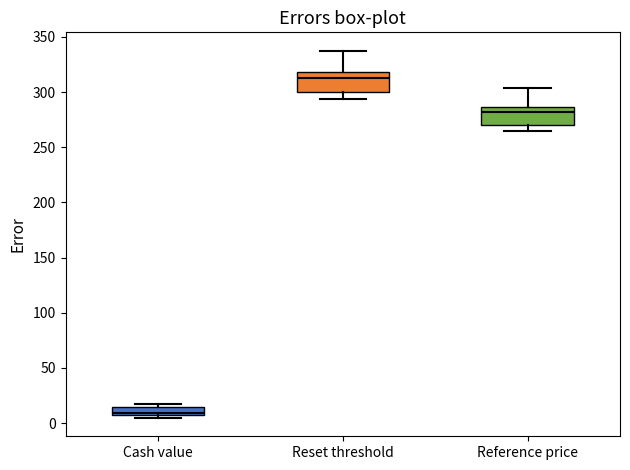

Where is the upper edge of the box for Cash value on the y-axis? The values are not printed on the chart, so give them approximately, as read against the axis.

15